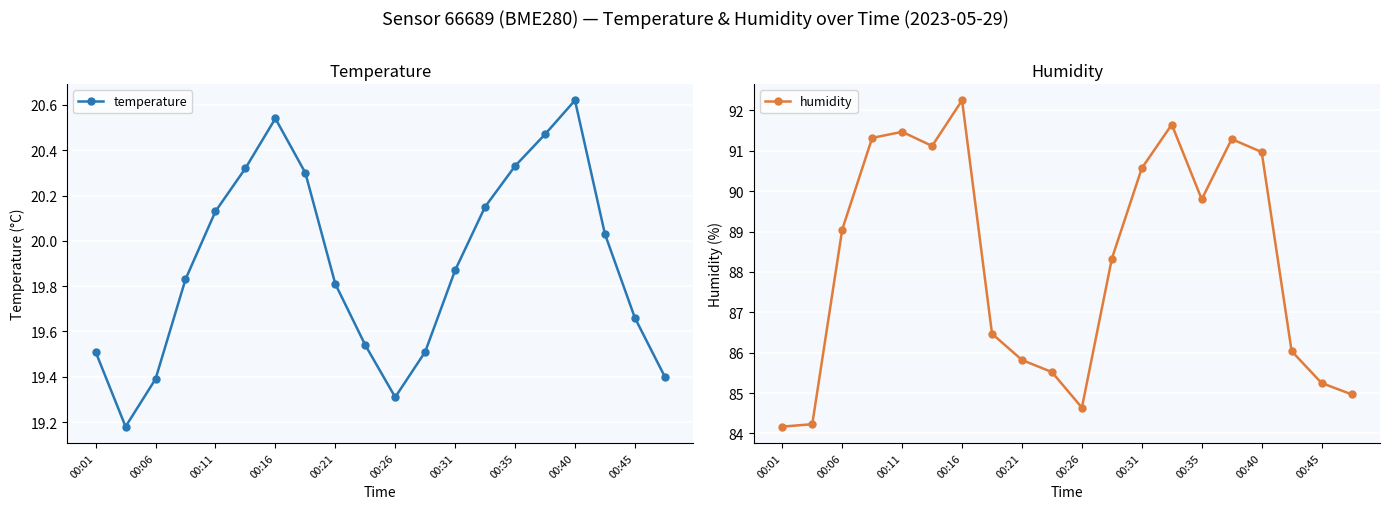

What are all the series names shown in the legend?

temperature, humidity